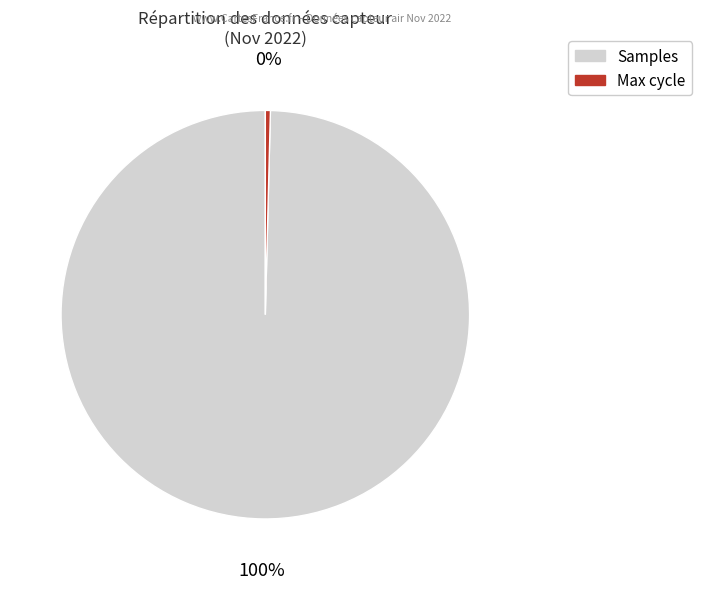

Is there any slice that represents more than half of the pie?

Yes